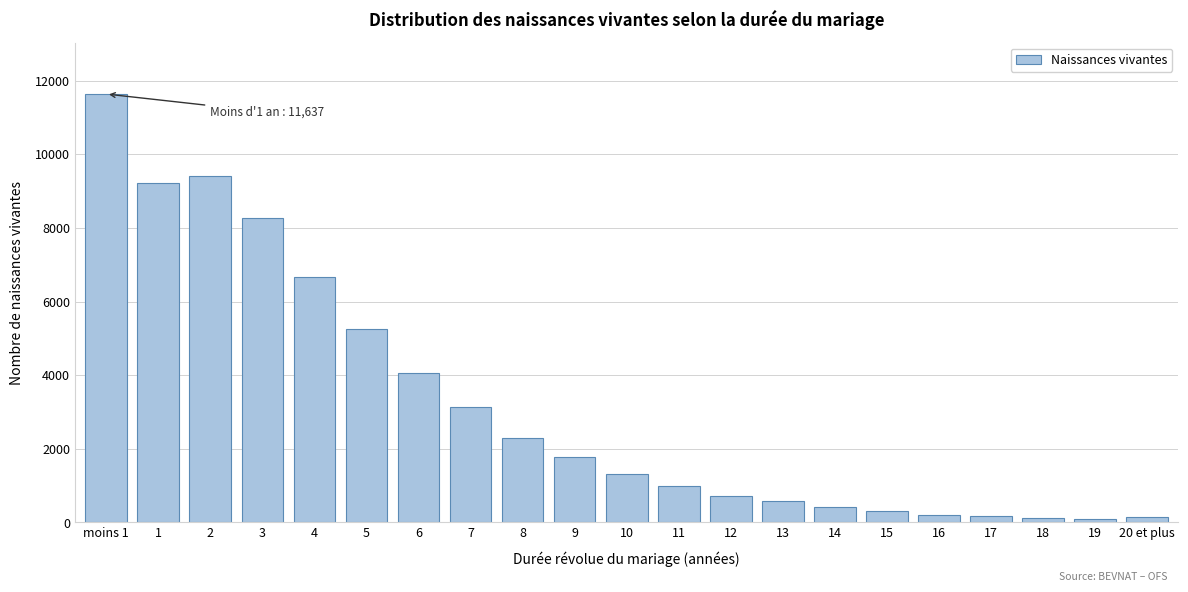

Is it true that the value at 10 is 1325?

True